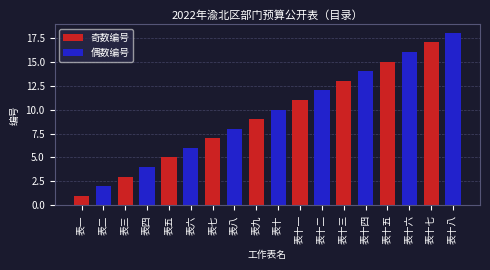

At how many categories does at least one series exceed 17?

1